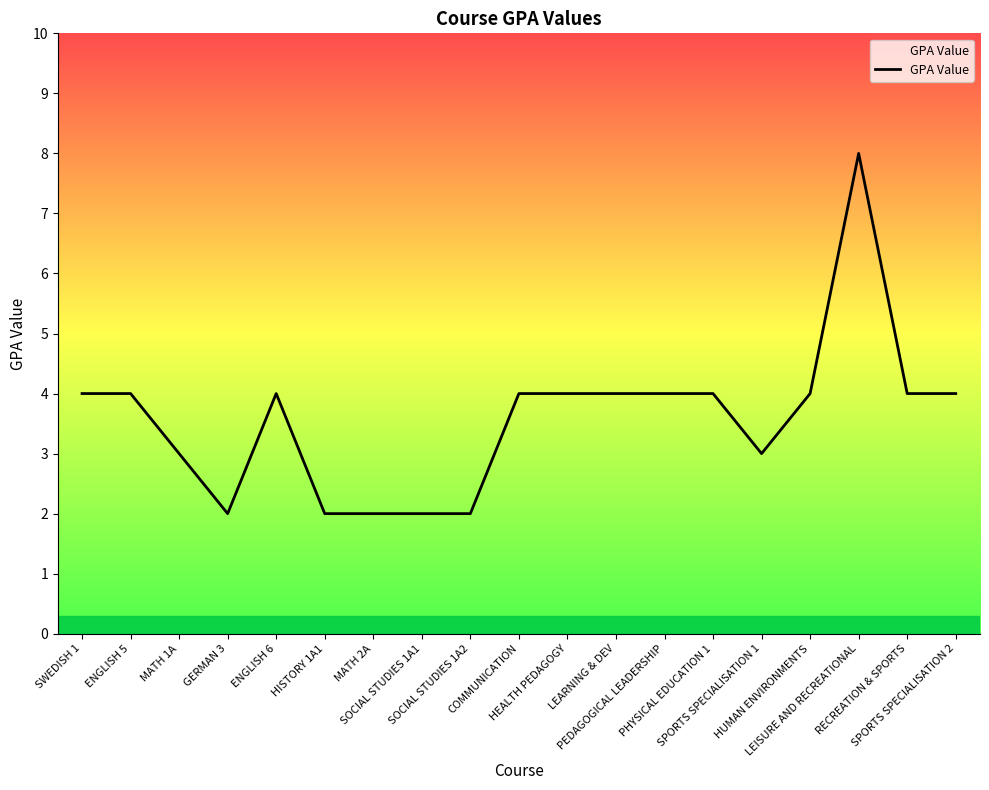

What is the difference between the maximum and minimum values?

6